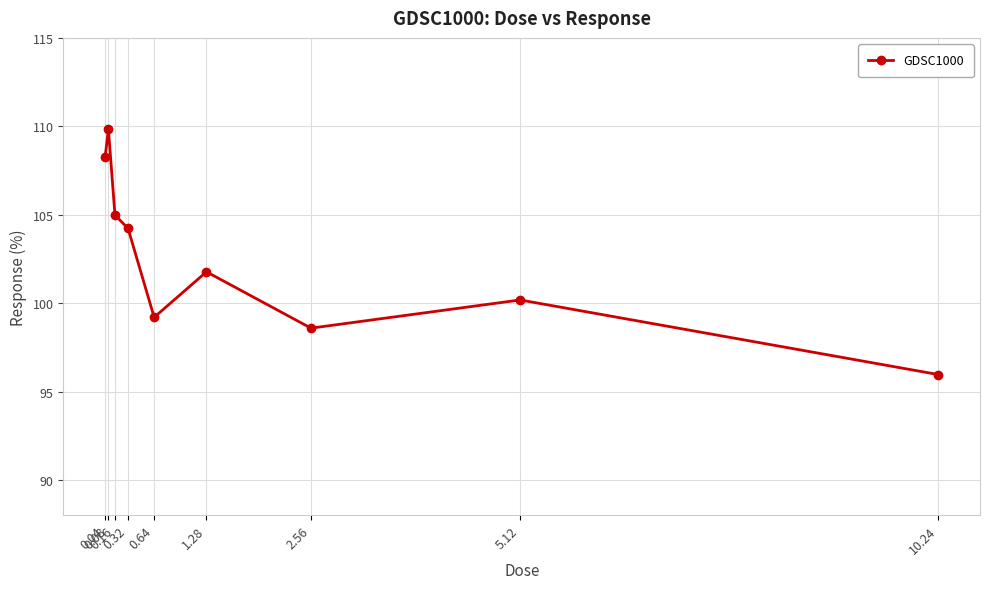

Reading left to right, transcribe all the data shown in this chart.

0.04=108.3	0.08=109.8	0.16=105.0	0.32=104.2	0.64=99.2	1.28=101.8	2.56=98.6	5.12=100.2	10.24=96.0